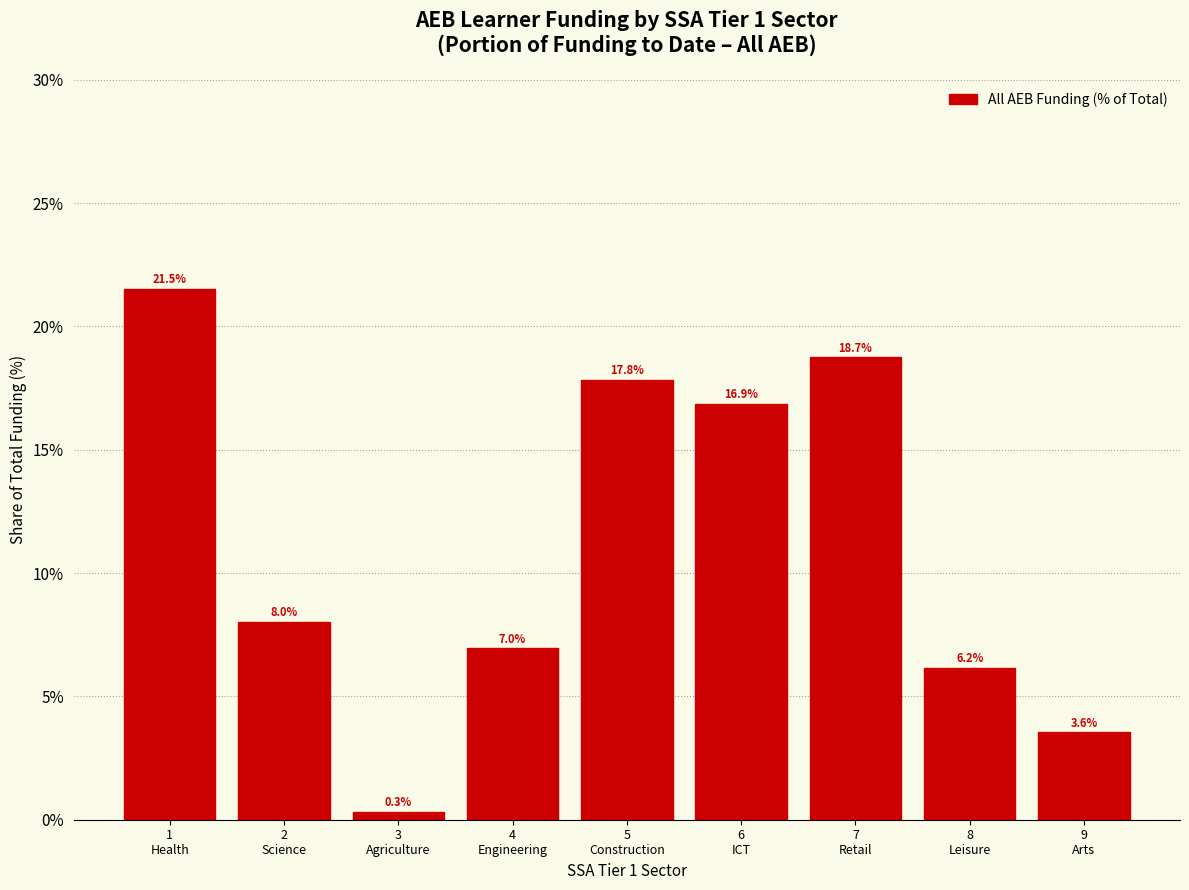

Reading left to right, transcribe all the data shown in this chart.

21.5	8.0	0.3	7.0	17.8	16.9	18.7	6.2	3.6